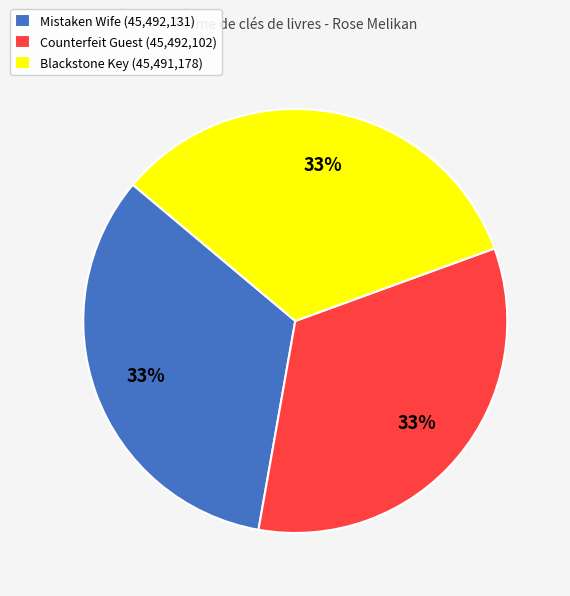

Does any single category account for the majority?

No